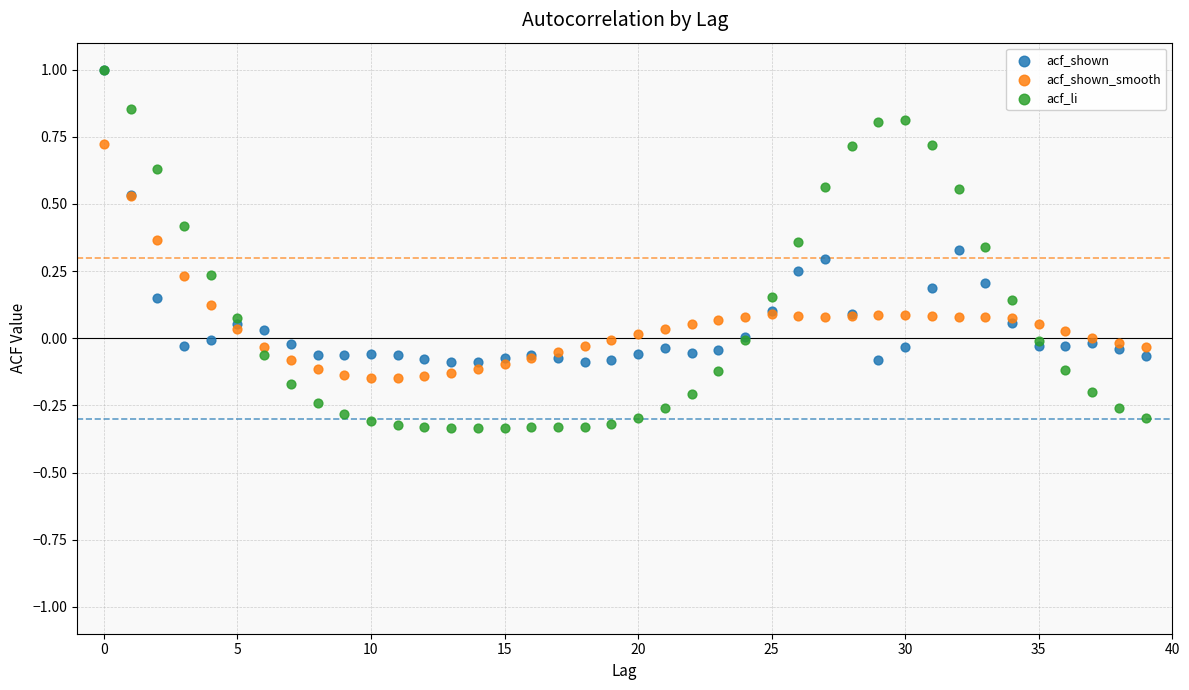

Which series reaches the minimum Y coordinate?

acf_li